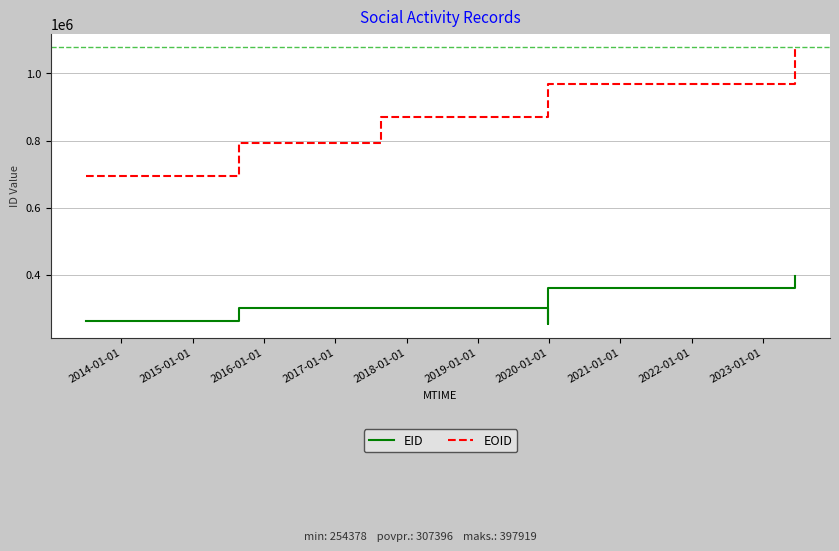

Which series has the largest total across all categories?

EOID